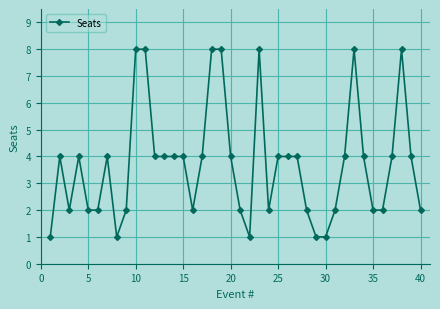

True or false: there are more than 1 points higher than both neighbors.

True